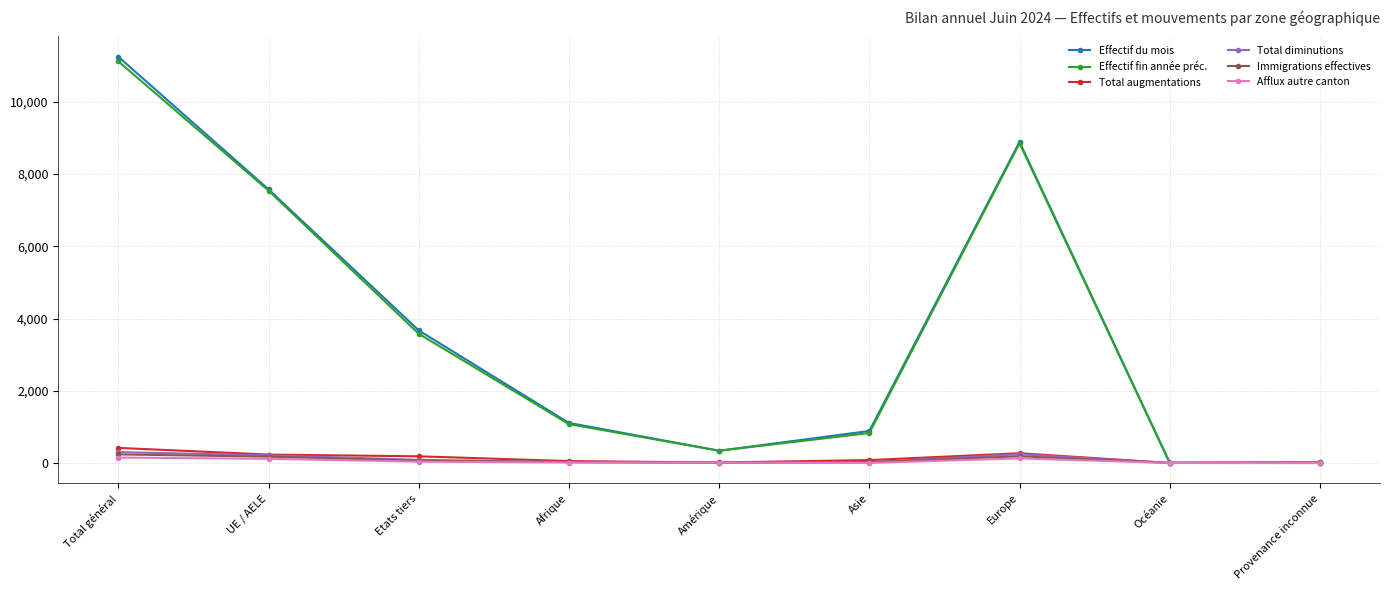

At how many categories does at least one series exceed 5804?

3